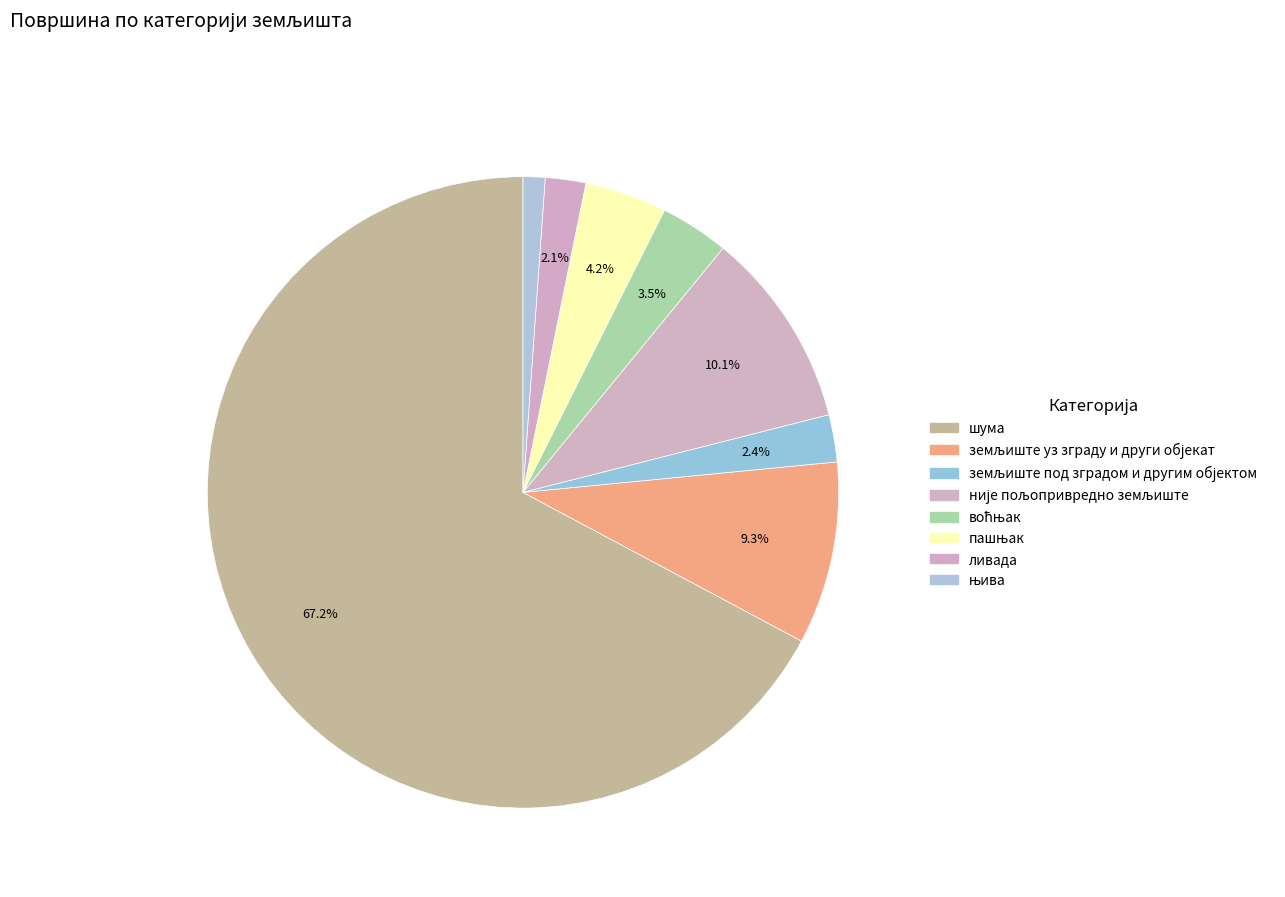

To the nearest percent, what is the combined percentage of њива and воћњак?

5%